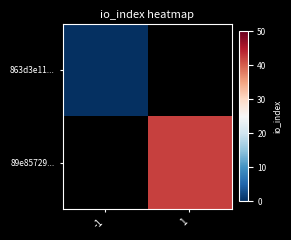

Is the value of 89e85729... at -1 greater than the value of 863d3e11... at -1?

No